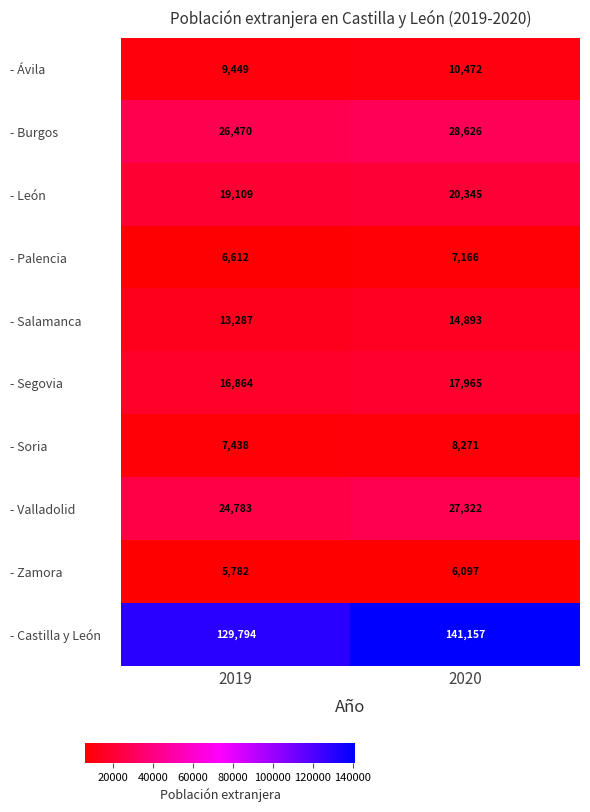

What is the approximate value of - Salamanca at 2019?

13287